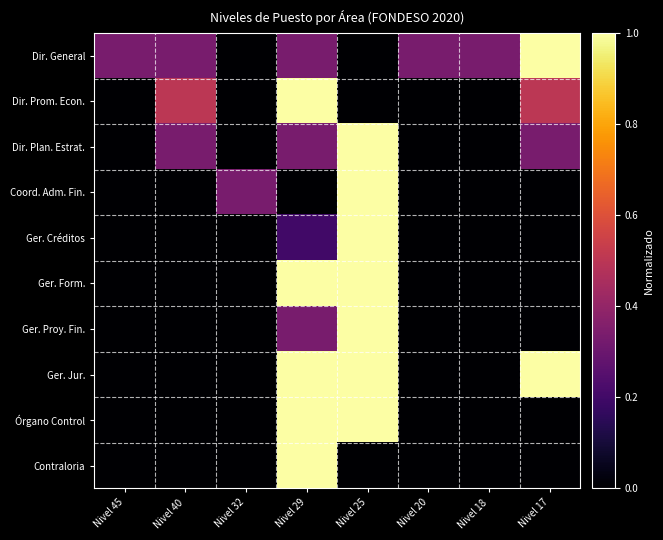

Reading right to left, transcribe all the data shown in this chart.

Dir. General: Nivel 17=1.0	Nivel 18=0.3	Nivel 20=0.3	Nivel 25=0.0	Nivel 29=0.3	Nivel 32=0.0	Nivel 40=0.3	Nivel 45=0.3
Dir. Prom. Econ.: Nivel 17=0.5	Nivel 18=0.0	Nivel 20=0.0	Nivel 25=0.0	Nivel 29=1.0	Nivel 32=0.0	Nivel 40=0.5	Nivel 45=0.0
Dir. Plan. Estrat.: Nivel 17=0.3	Nivel 18=0.0	Nivel 20=0.0	Nivel 25=1.0	Nivel 29=0.3	Nivel 32=0.0	Nivel 40=0.3	Nivel 45=0.0
Coord. Adm. Fin.: Nivel 17=0.0	Nivel 18=0.0	Nivel 20=0.0	Nivel 25=1.0	Nivel 29=0.0	Nivel 32=0.3	Nivel 40=0.0	Nivel 45=0.0
Ger. Créditos: Nivel 17=0.0	Nivel 18=0.0	Nivel 20=0.0	Nivel 25=1.0	Nivel 29=0.2	Nivel 32=0.0	Nivel 40=0.0	Nivel 45=0.0
Ger. Form.: Nivel 17=0.0	Nivel 18=0.0	Nivel 20=0.0	Nivel 25=1.0	Nivel 29=1.0	Nivel 32=0.0	Nivel 40=0.0	Nivel 45=0.0
Ger. Proy. Fin.: Nivel 17=0.0	Nivel 18=0.0	Nivel 20=0.0	Nivel 25=1.0	Nivel 29=0.3	Nivel 32=0.0	Nivel 40=0.0	Nivel 45=0.0
Ger. Jur.: Nivel 17=1.0	Nivel 18=0.0	Nivel 20=0.0	Nivel 25=1.0	Nivel 29=1.0	Nivel 32=0.0	Nivel 40=0.0	Nivel 45=0.0
Órgano Control: Nivel 17=0.0	Nivel 18=0.0	Nivel 20=0.0	Nivel 25=1.0	Nivel 29=1.0	Nivel 32=0.0	Nivel 40=0.0	Nivel 45=0.0
Contraloria: Nivel 17=0.0	Nivel 18=0.0	Nivel 20=0.0	Nivel 25=0.0	Nivel 29=1.0	Nivel 32=0.0	Nivel 40=0.0	Nivel 45=0.0